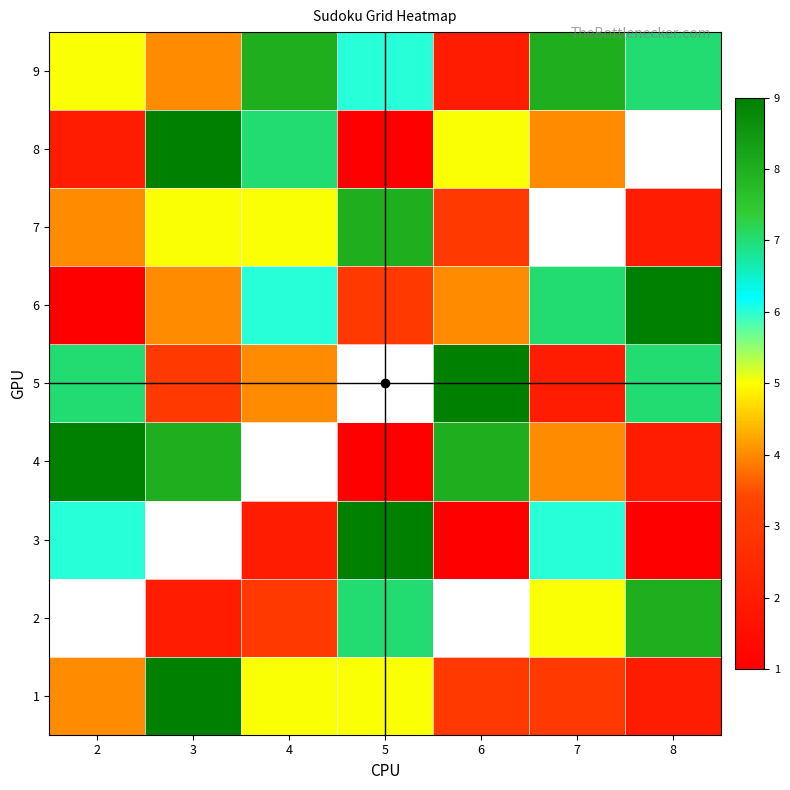

At which category does the chart reach its minimum across all series?

6